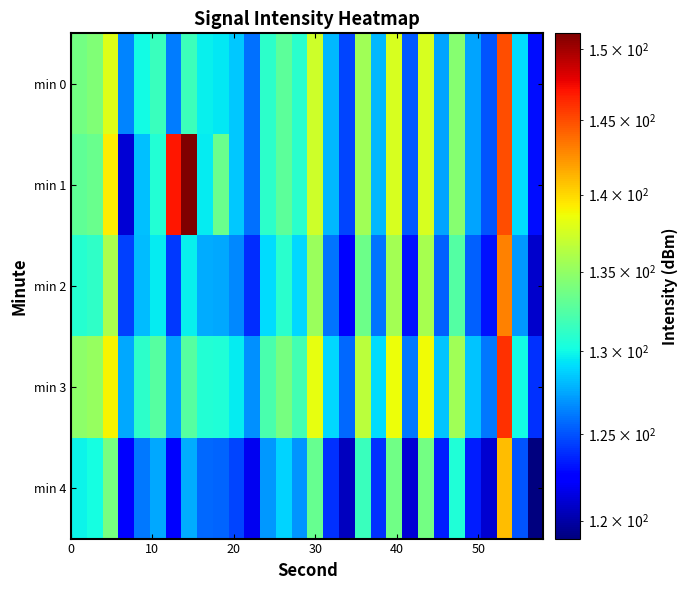

Which series has the largest total across all categories?

min 1